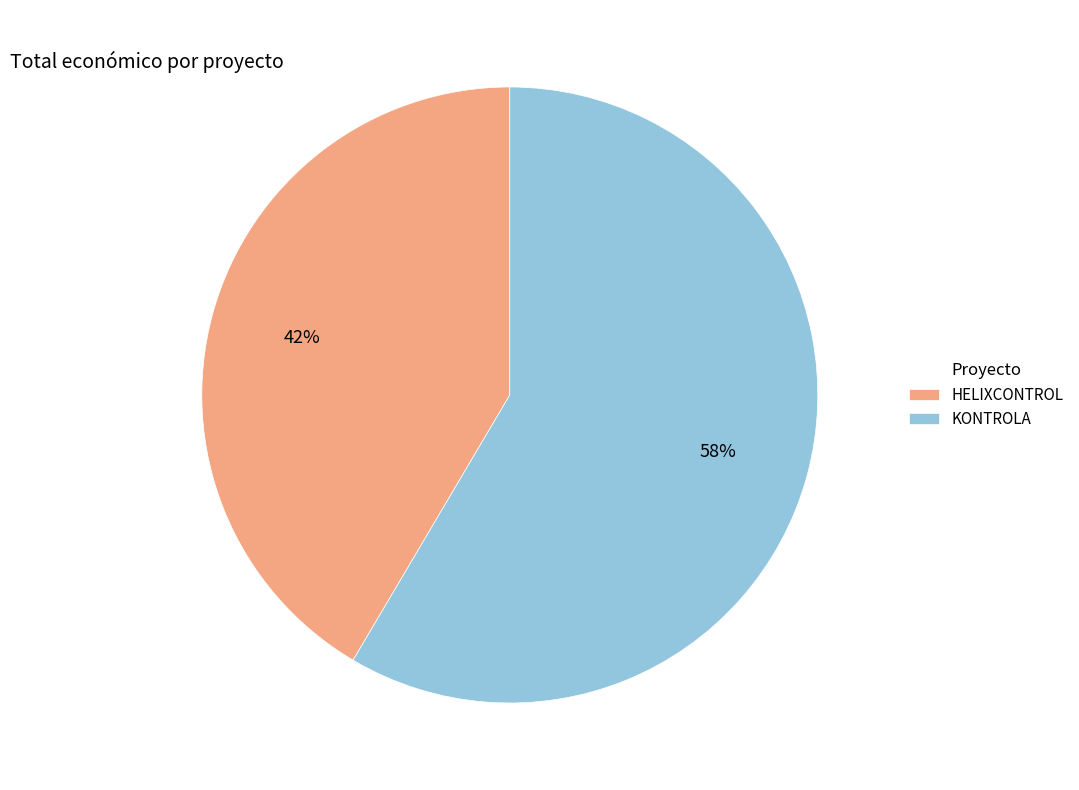

Is it true that KONTROLA is 58% of the pie?

True